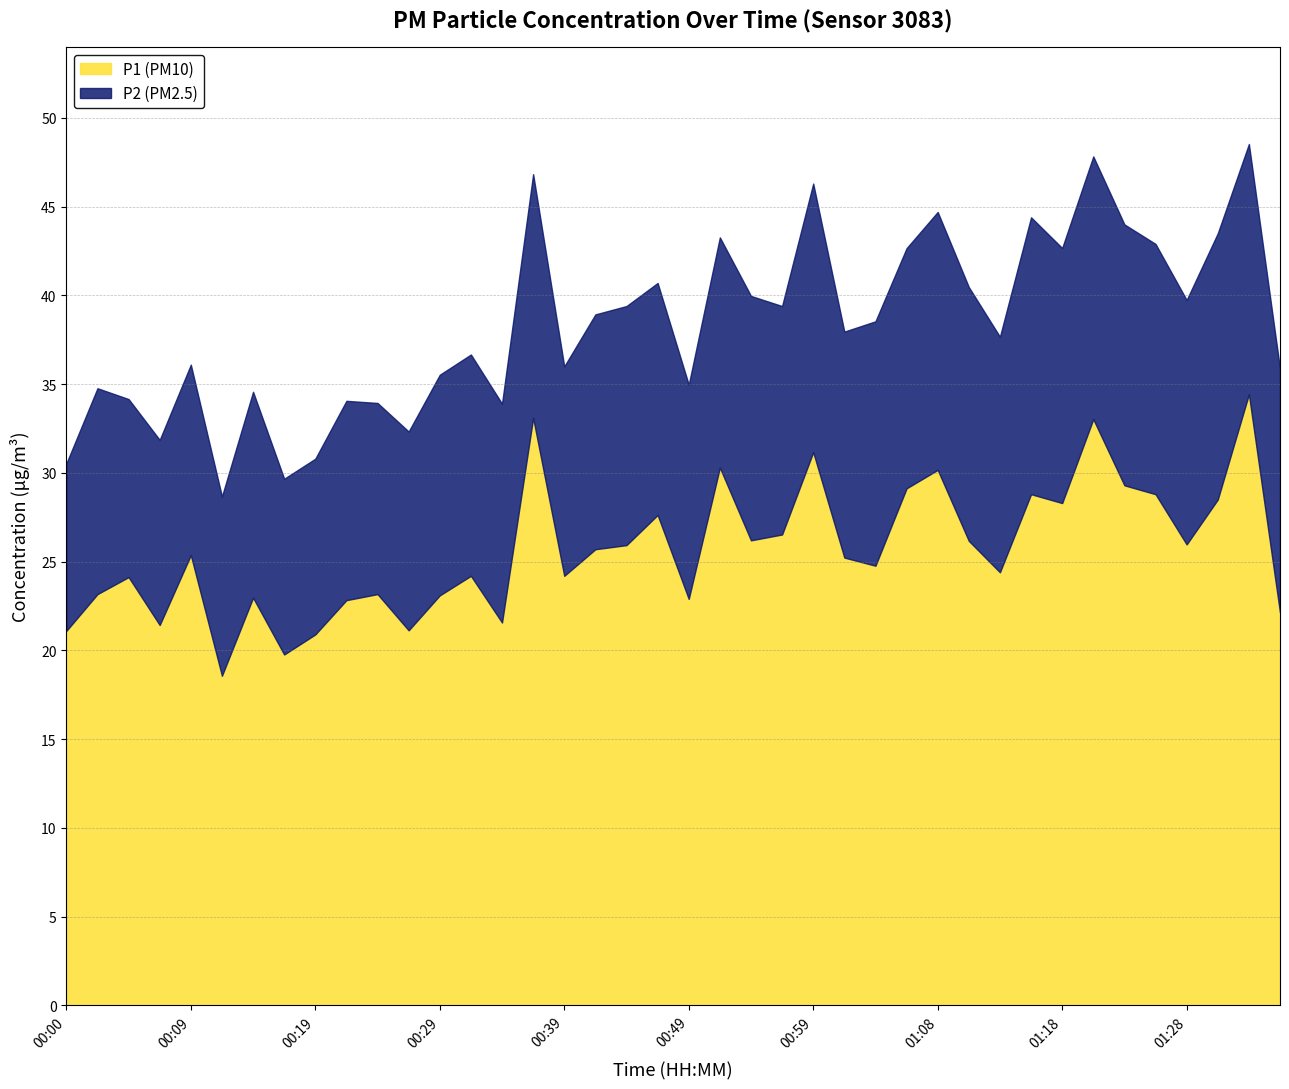

What are all the series names shown in the legend?

P1, P2